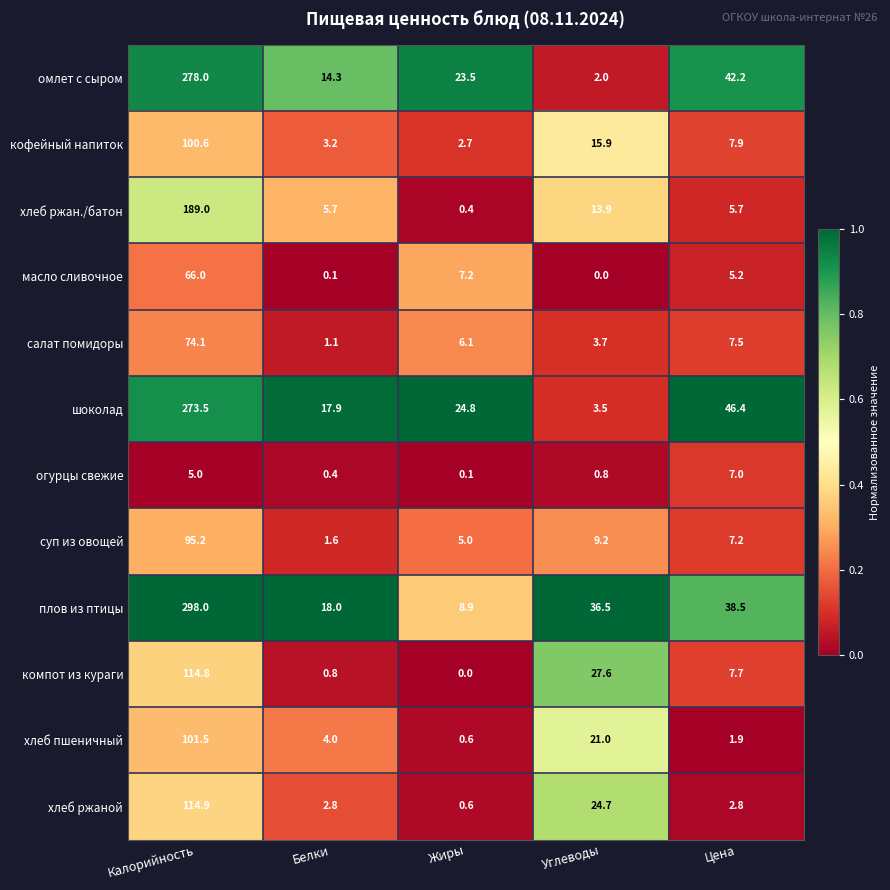

List the labels in order of хлеб пшеничный value, smallest first.

Жиры, Цена, Белки, Углеводы, Калорийность